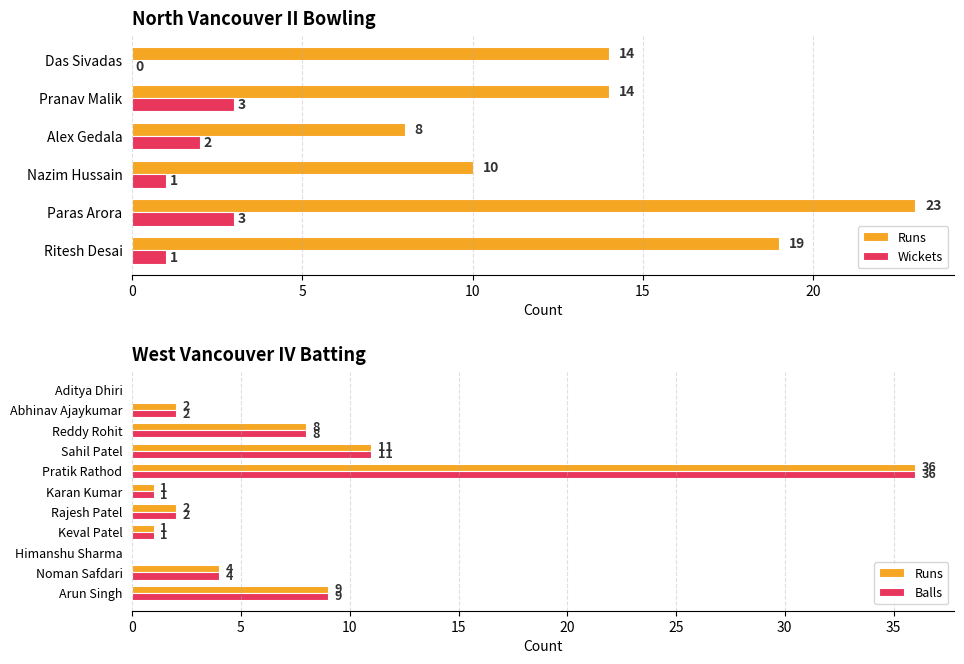

Where does the Runs series first go above 2?

Arun Singh